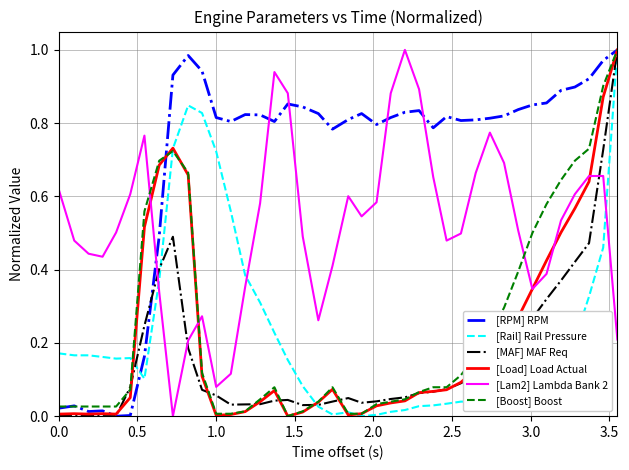

Which series has the largest total across all categories?

[RPM] RPM